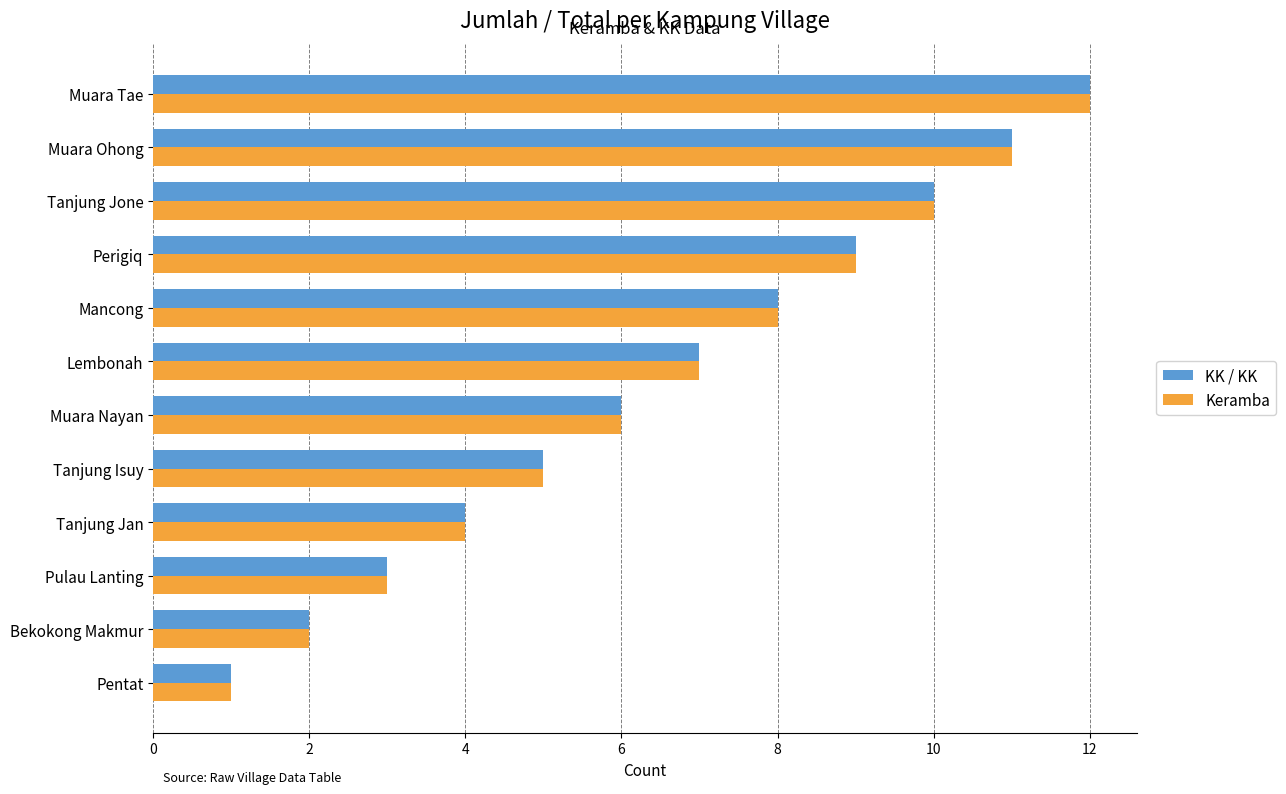

Is the value of KK / KK at Pulau Lanting greater than the value of Keramba at Mancong?

No